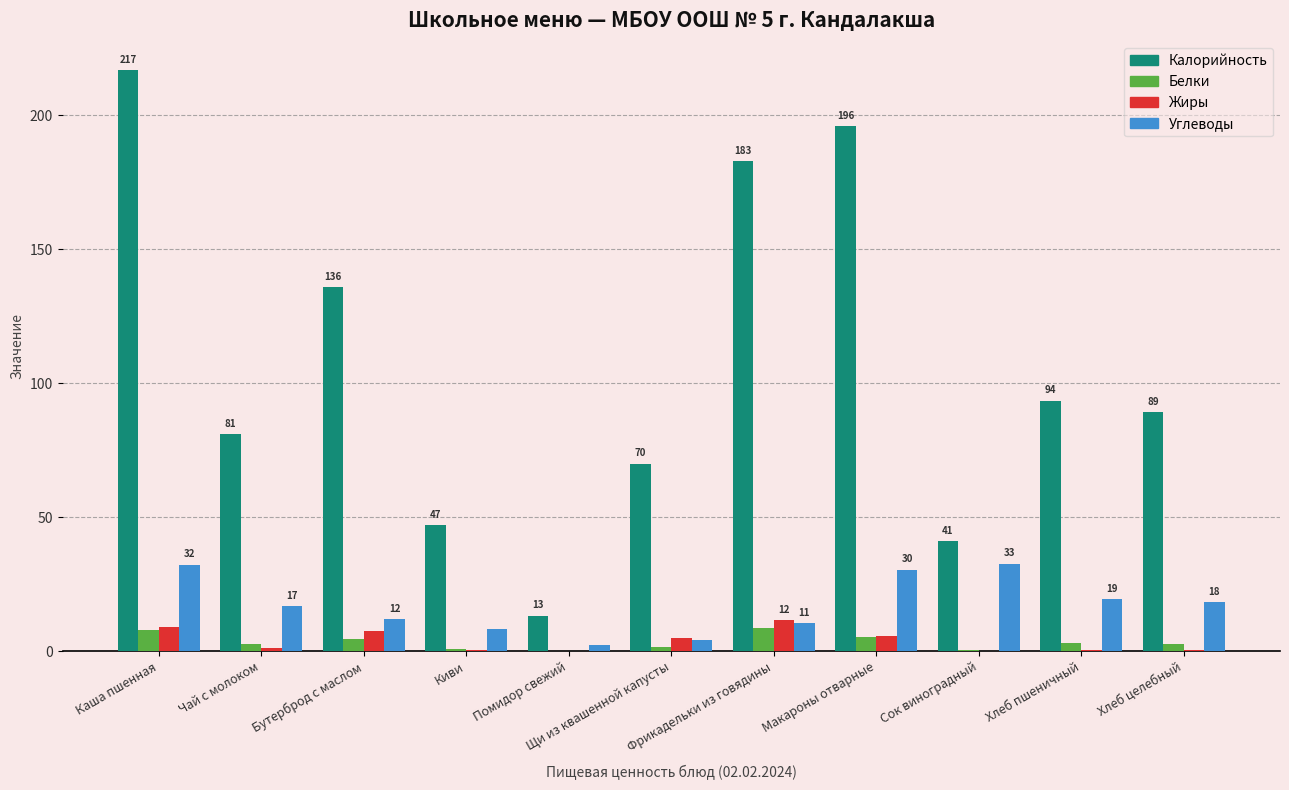

How many series are shown in this chart?

4